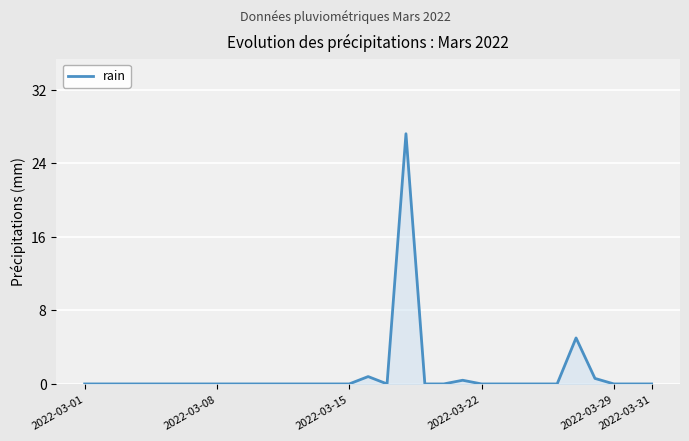

What is the maximum value shown in the chart?

27.2